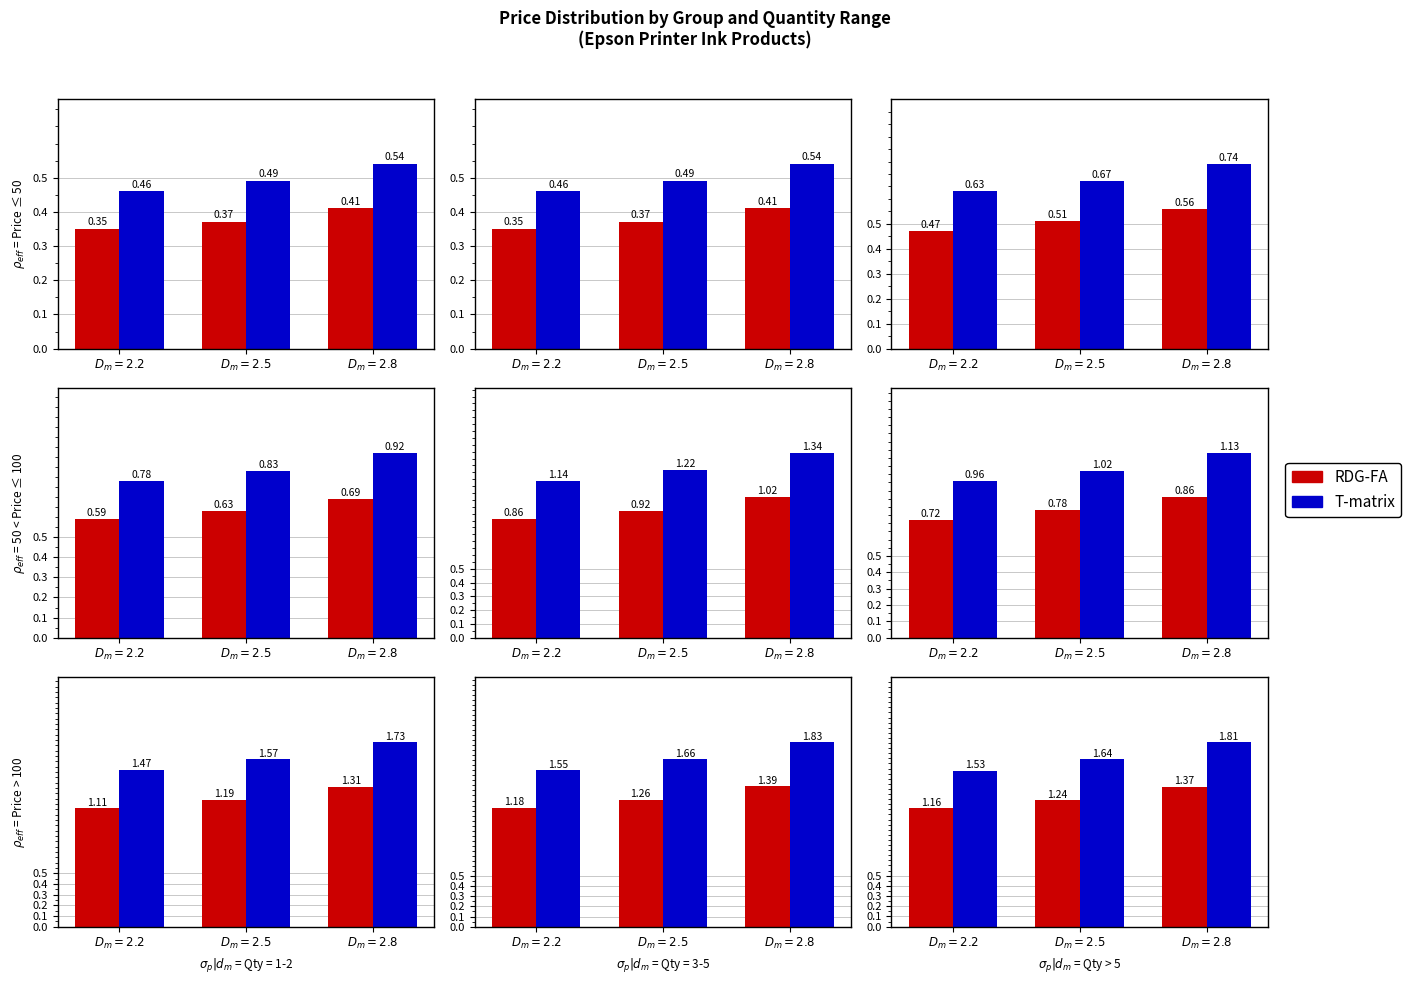

What are all the series names shown in the legend?

RDG-FA, T-matrix